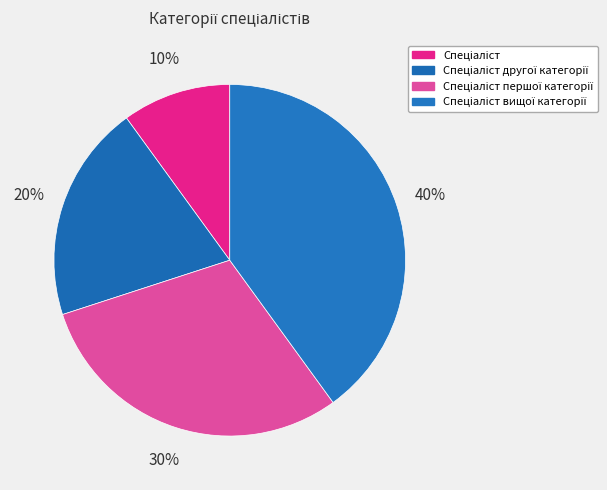

What percentage do Спеціаліст вищої категорії and Спеціаліст together represent?

50.0%